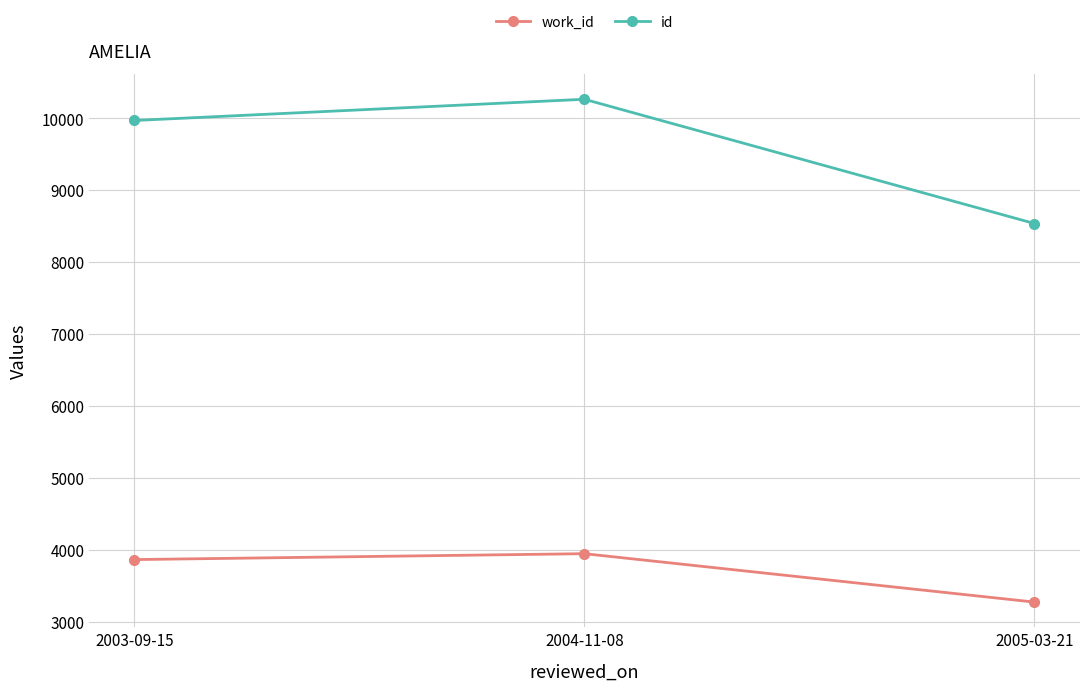

What is the difference between the id values at 2004-11-08 and 2003-09-15?

295